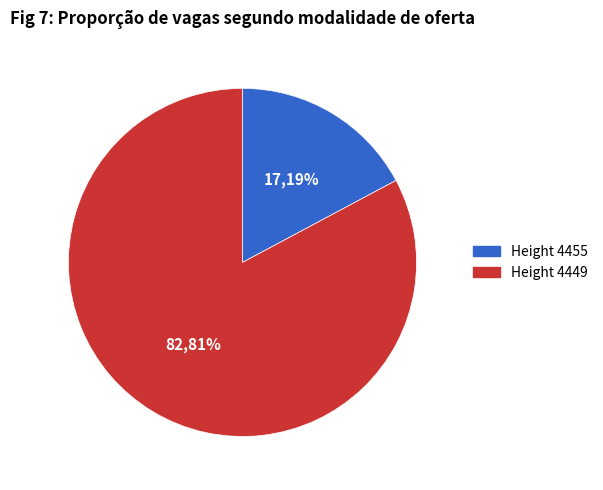

To the nearest percent, what is the difference between the largest and smallest slice percentages?

66%